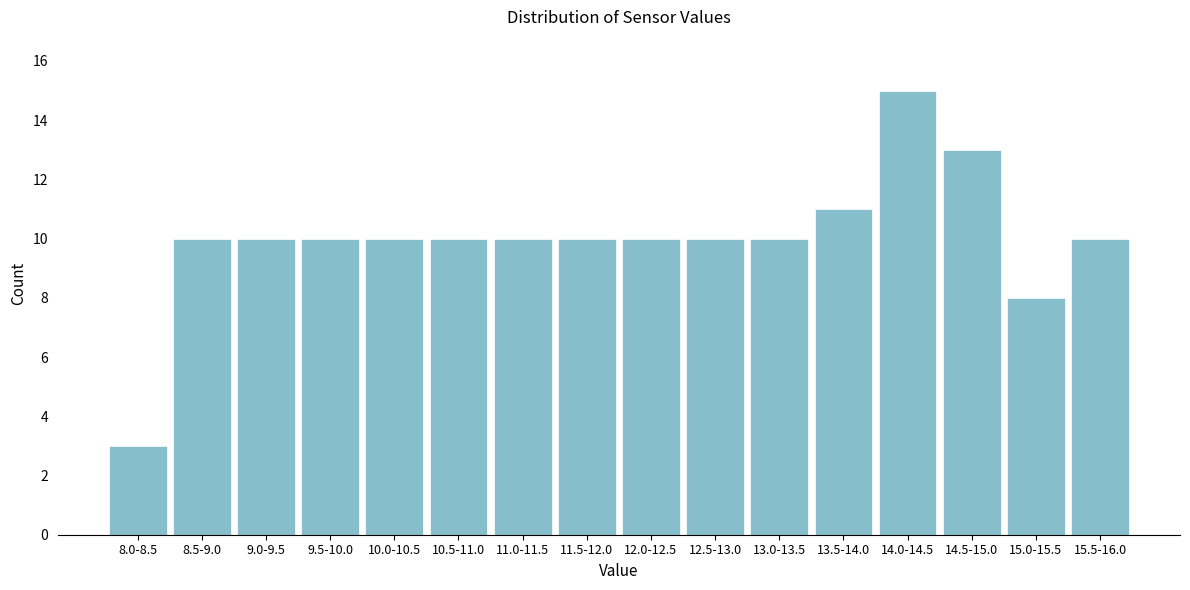

Reading left to right, list all the values displayed in this chart.

3	10	10	10	10	10	10	10	10	10	10	11	15	13	8	10